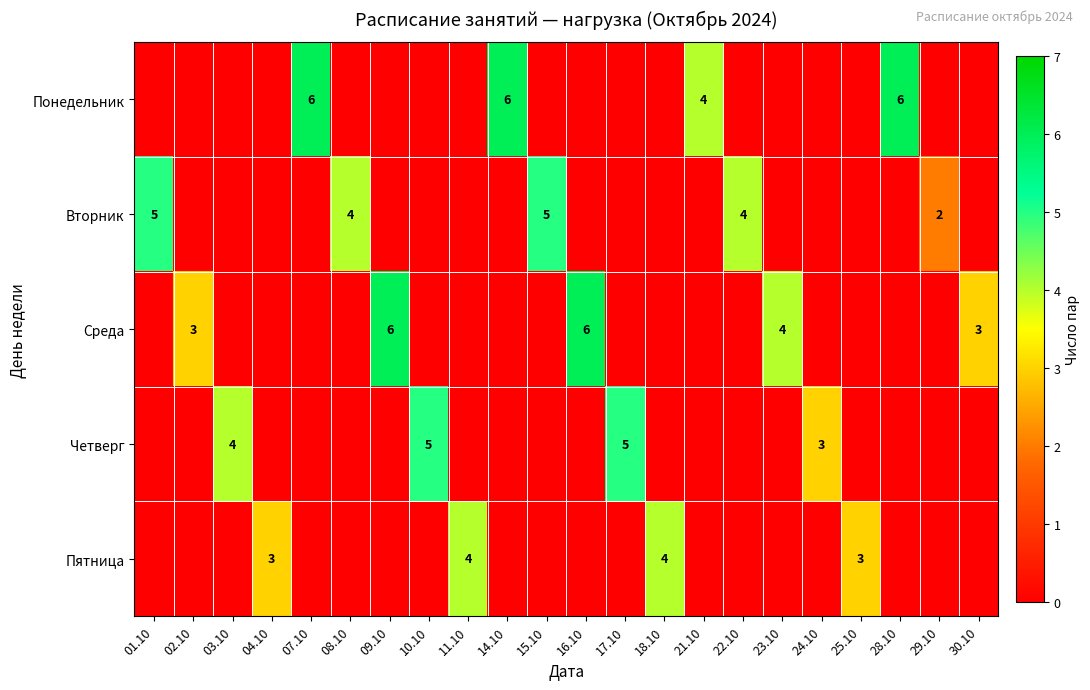

What is the total value across all series at 04.10?

3